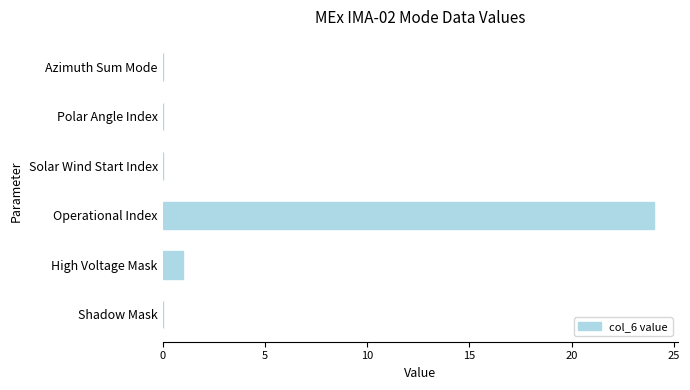

The chart shows a value of 0 at Azimuth Sum Mode. True or false?

True